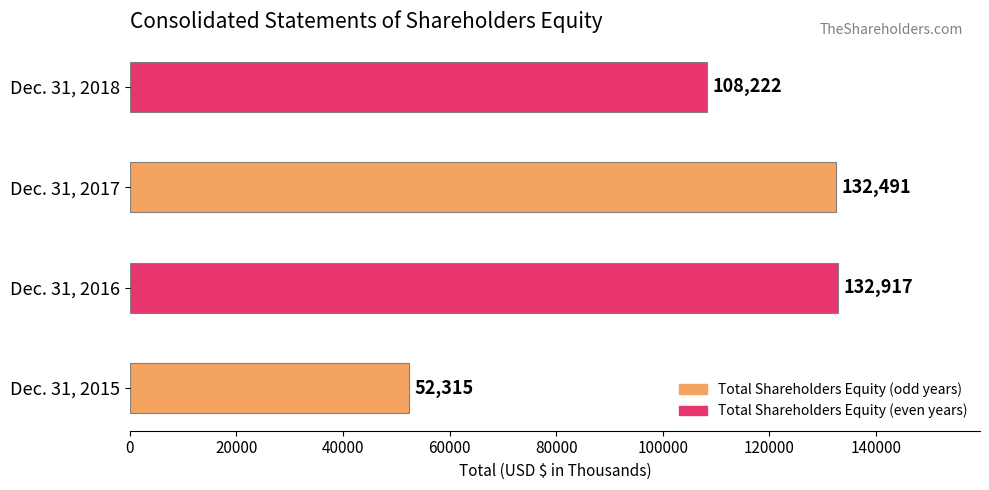

True or false: the data shows 92290 at Dec. 31, 2016.

False